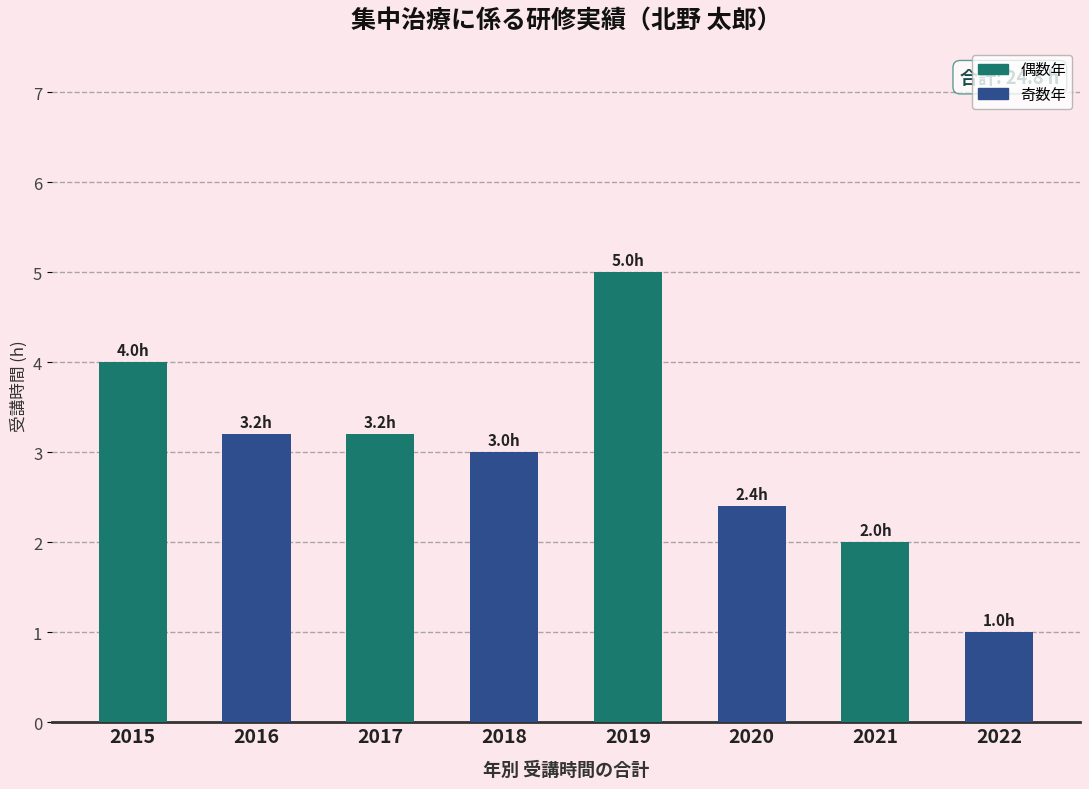

Are the bars horizontal?

No